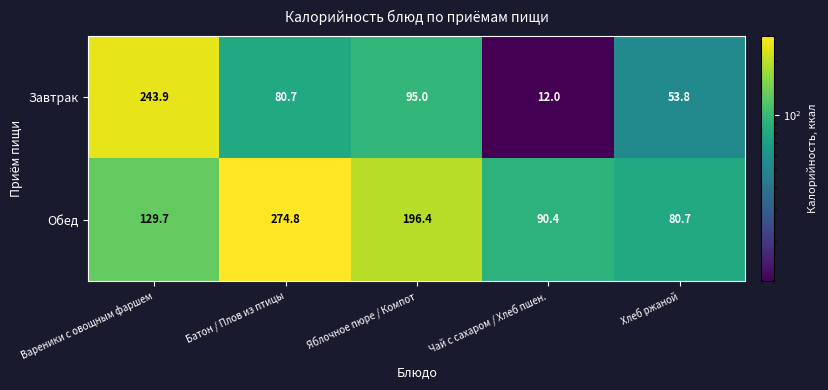

Rank the series by their average value, from lowest to highest.

Завтрак, Обед